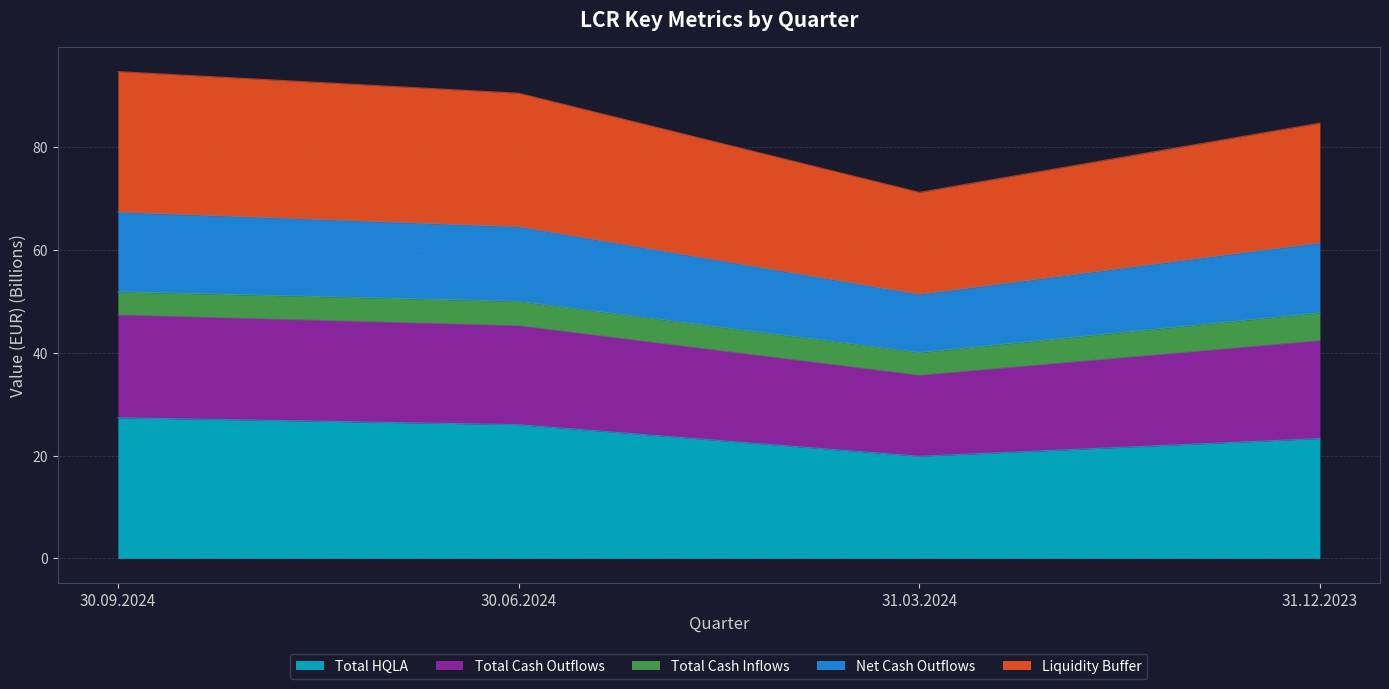

At which label does Total HQLA first exceed 25?

30.09.2024